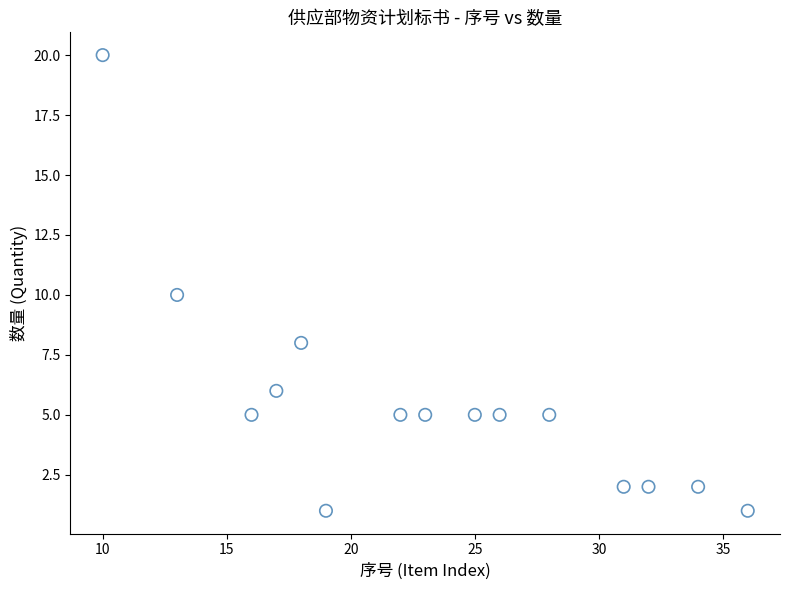

What is the range of X values (max minus min)?

26